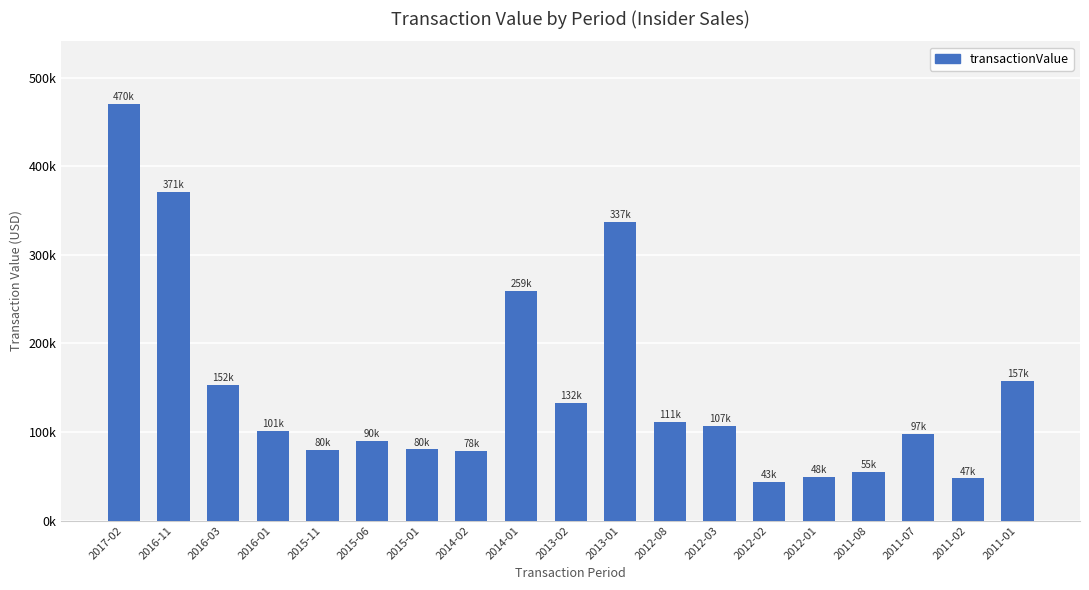

Reading left to right, extract all data points from this chart.

470397	371146	152876	101204	80107	90175	80380	78771	259089	132435	337142	111179	107160	43380	48863	55331	97774	47680	157718